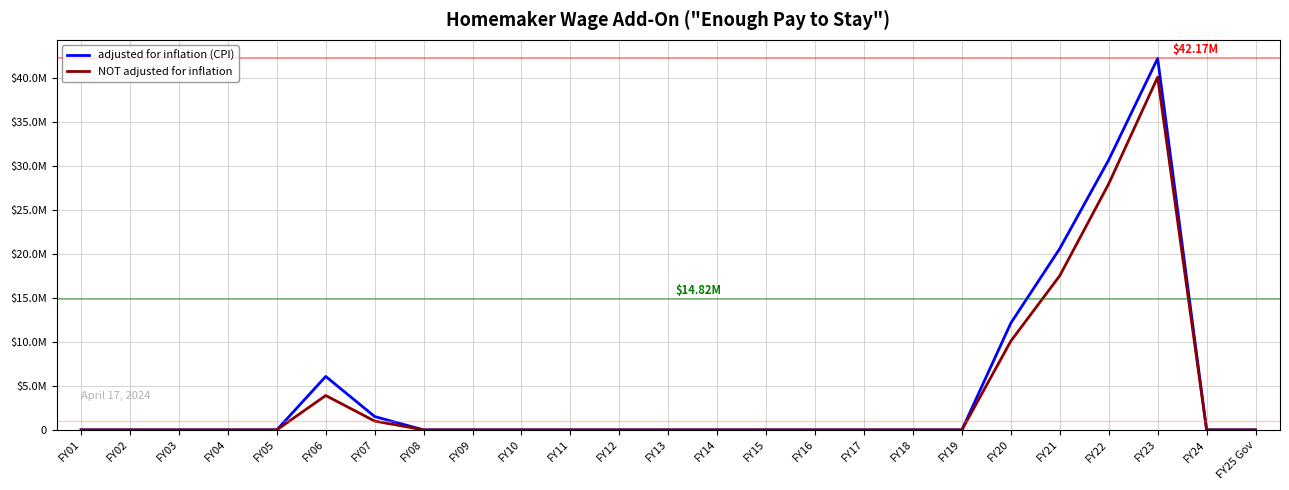

The value of adjusted for inflation (CPI) at FY05 is 0. True or false?

True